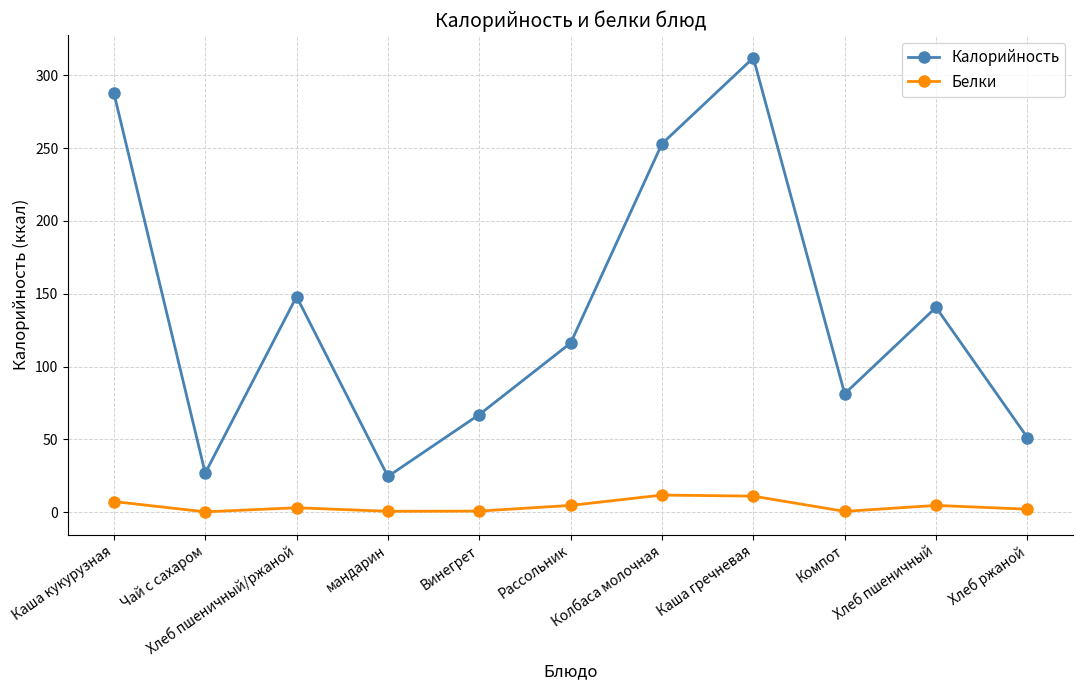

What is the difference between the maximum and minimum values in the Калорийность series?

287.5